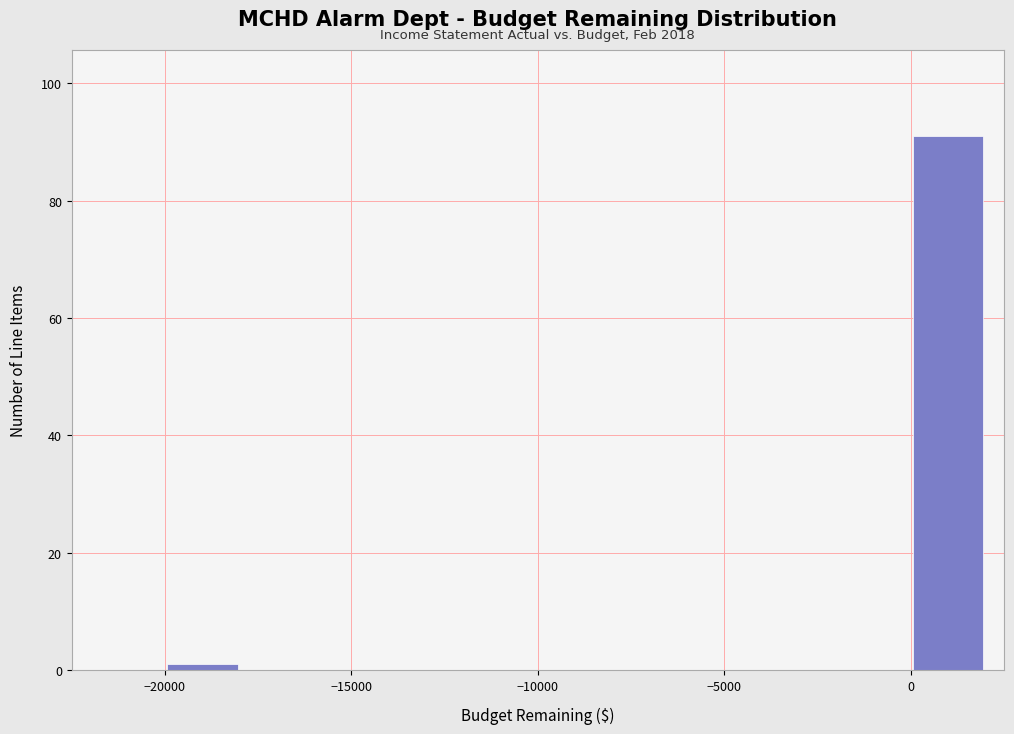

Which range on the x-axis has the tallest bar?

0 to 2000